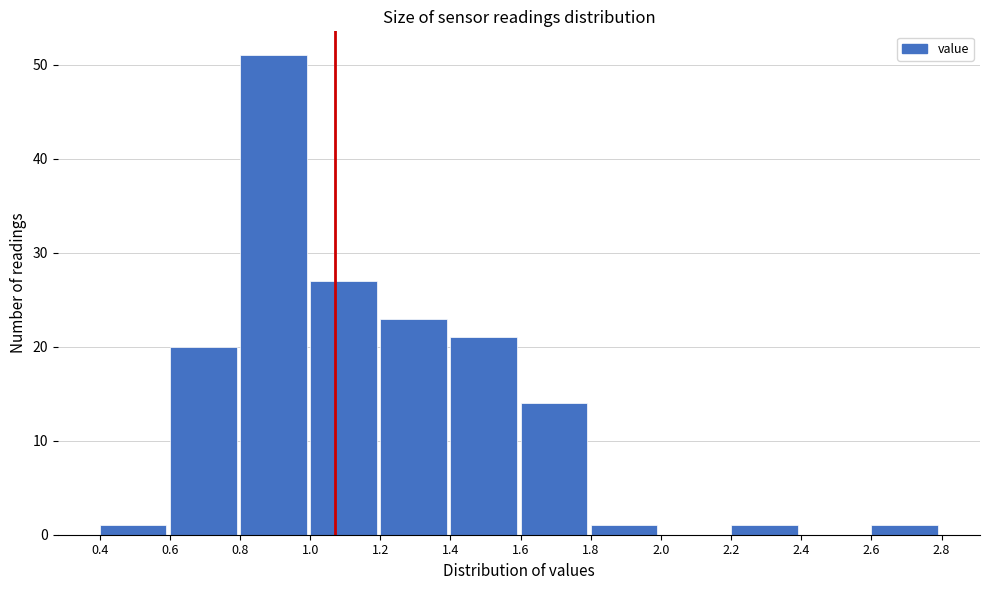

Reading left to right, transcribe this chart: for each bar, give the range it covers on the x-axis and its height. The values are not printed on the chart, so give them approximately, as read against the axis.

0.4 to 0.6: 1
0.6 to 0.8: 20
0.8 to 1.0: 51
1.0 to 1.2: 27
1.2 to 1.4: 23
1.4 to 1.6: 21
1.6 to 1.8: 14
1.8 to 2.0: 1
2.0 to 2.2: 0
2.2 to 2.4: 1
2.4 to 2.6: 0
2.6 to 2.8: 1